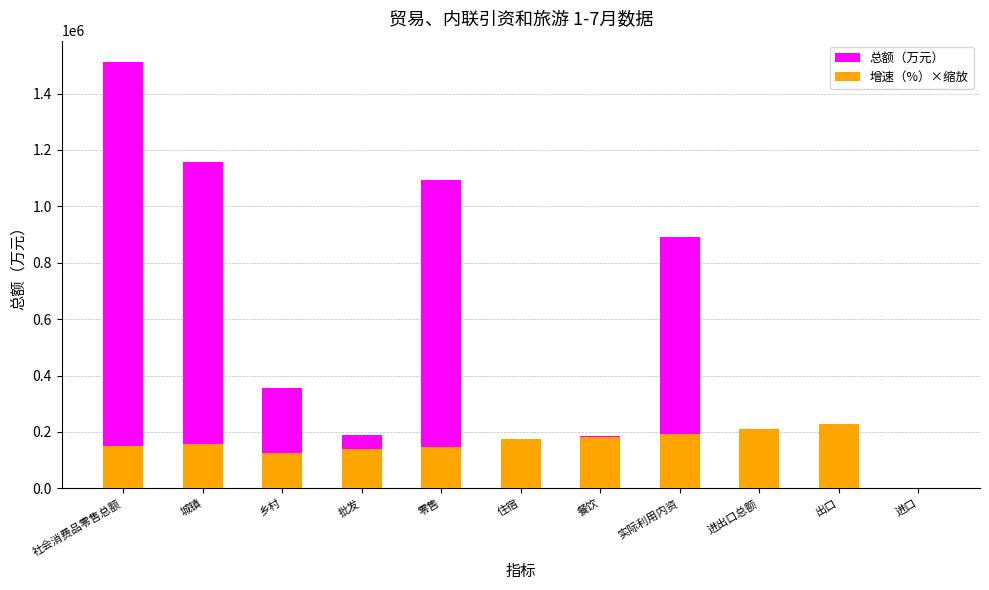

Which series has the largest total across all categories?

总额（万元）